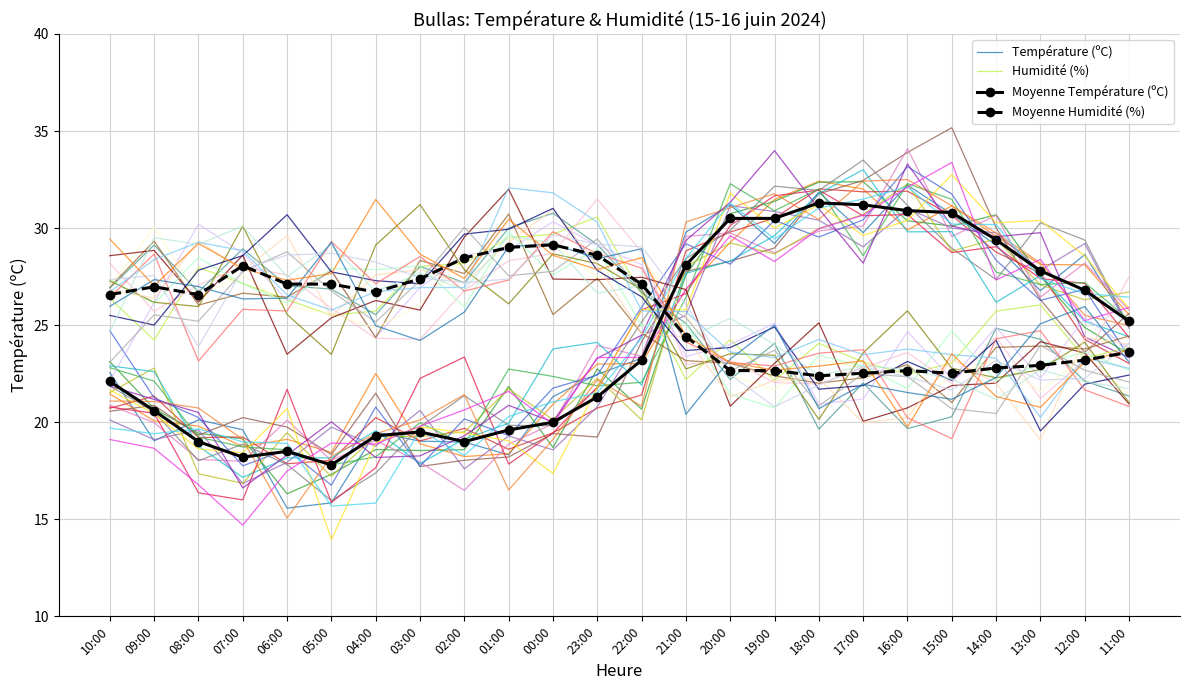

At how many categories does at least one series exceed 16?

24